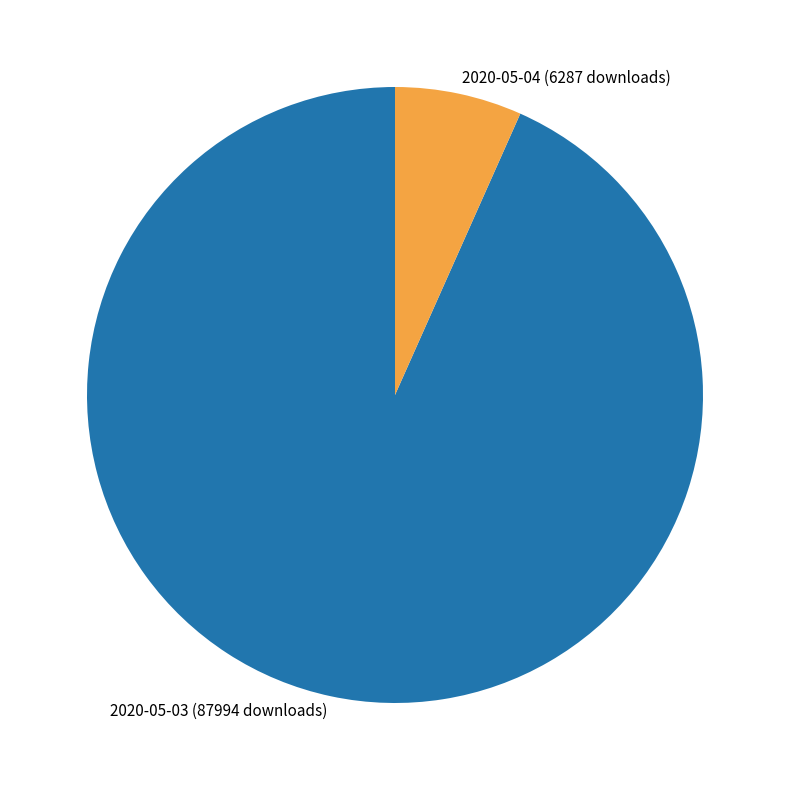

Approximately how many times larger is the value at 2020-05-04 (6287 downloads) compared to 2020-05-03 (87994 downloads)?

0.1